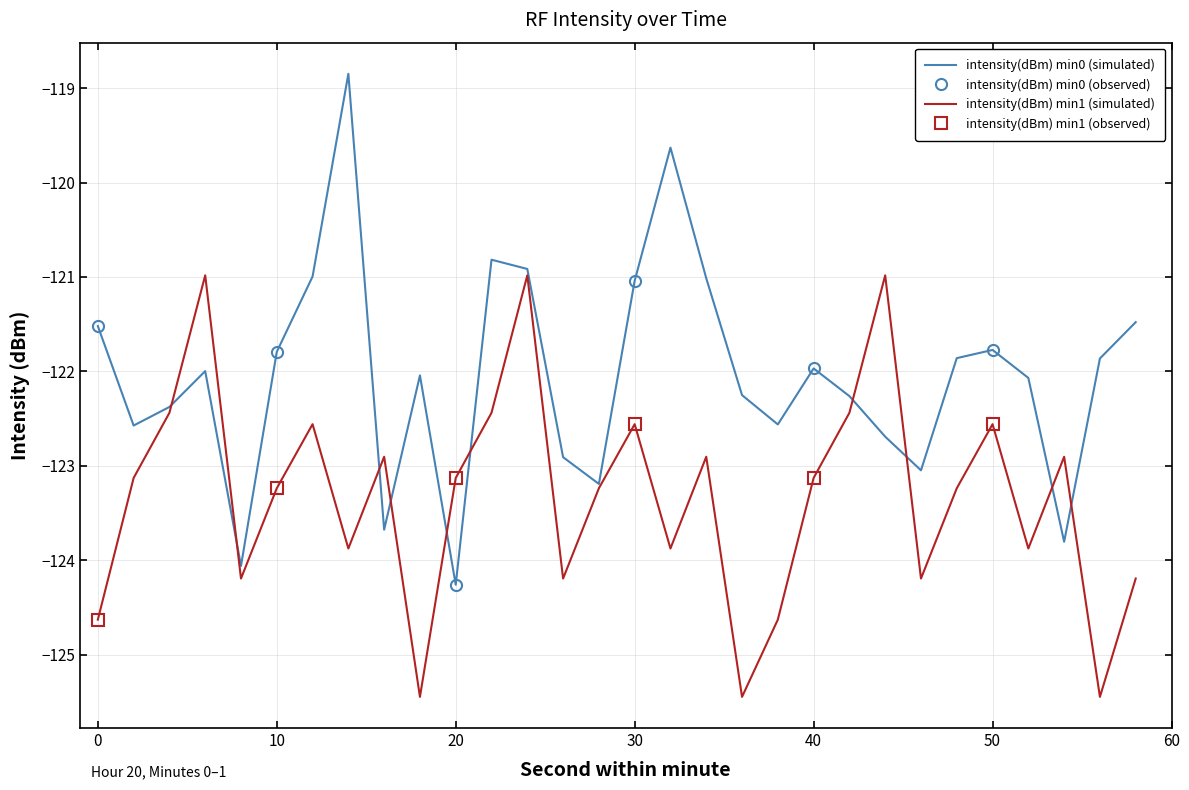

Does the chart have visible grid lines?

Yes